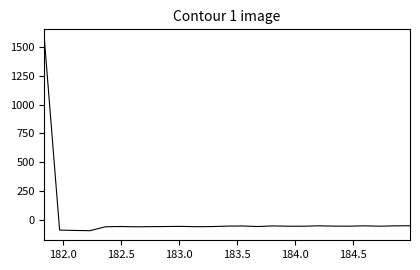

What is the minimum value shown in the chart?

-95.6